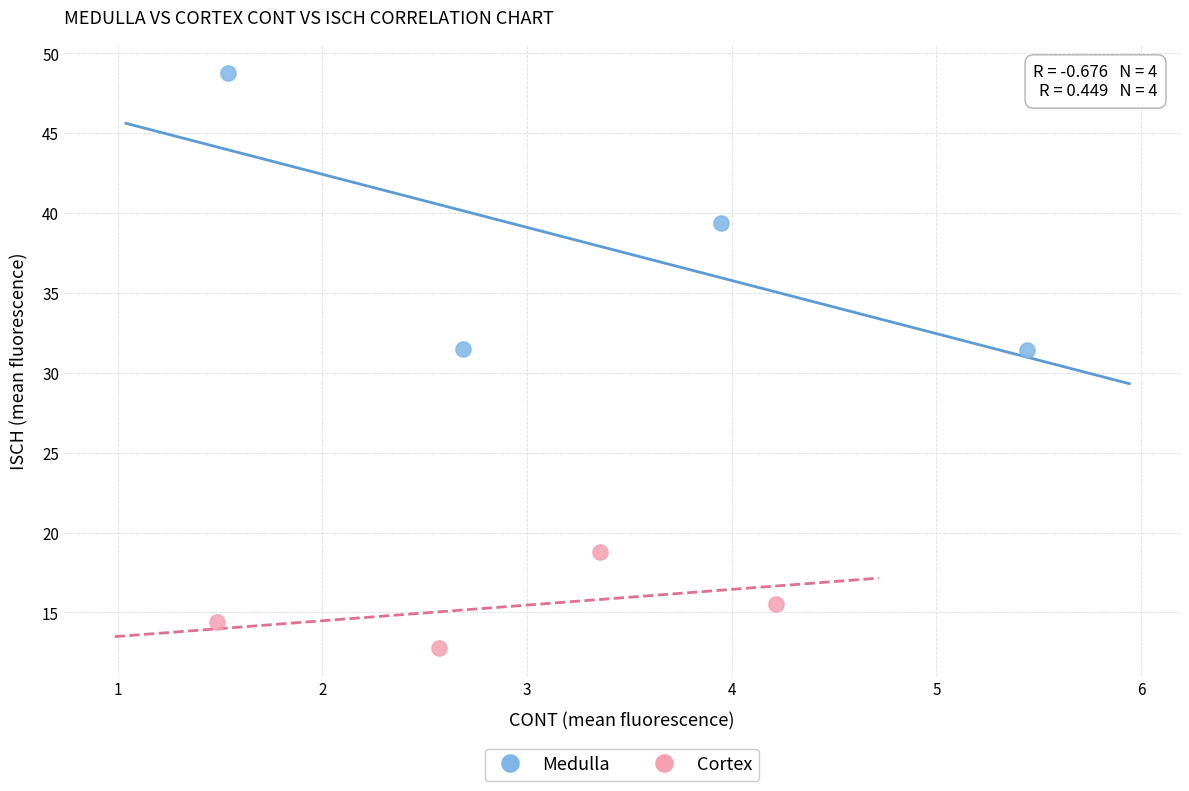

Which series has the widest spread of Y values?

Medulla